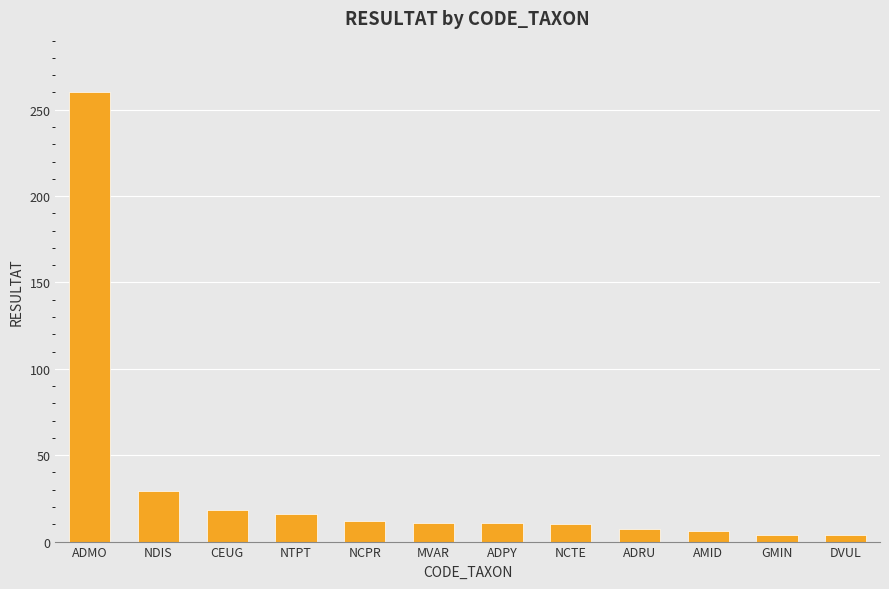

What is the label of the 8th bar from the left?

NCTE